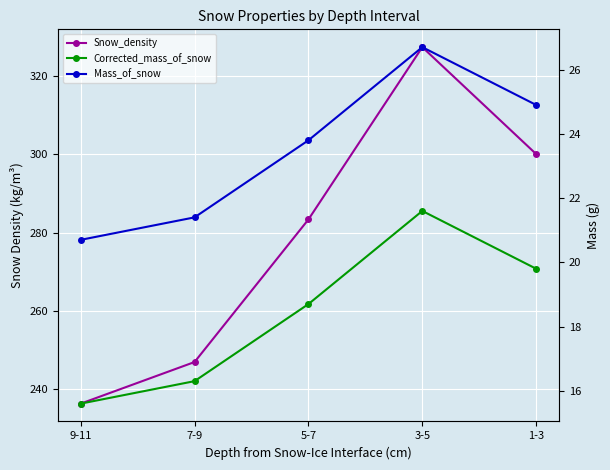

True or false: Corrected_mass_of_snow and Mass_of_snow cross at least once.

False